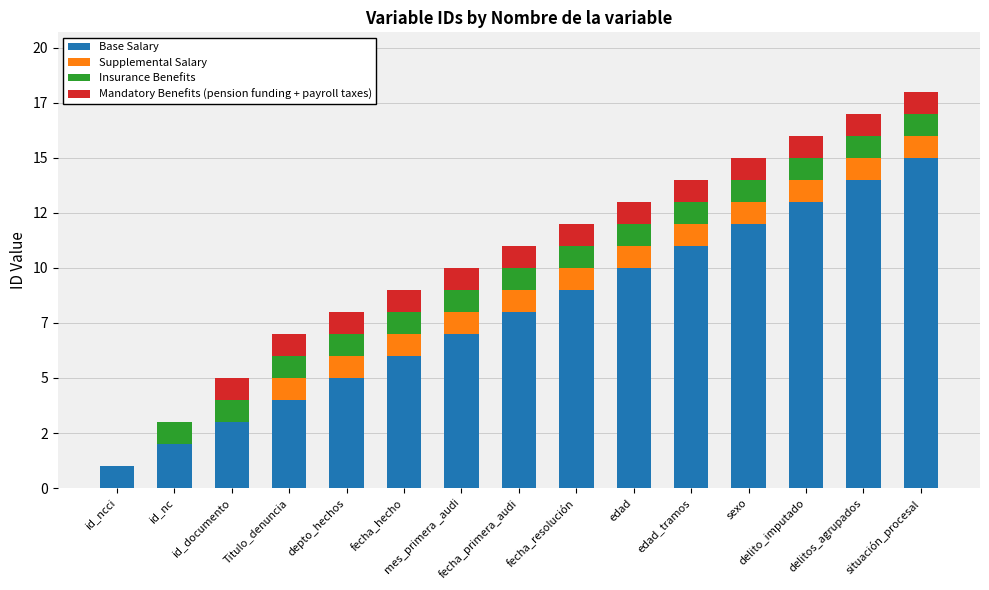

The value of Insurance Benefits at sexo is 1. True or false?

True